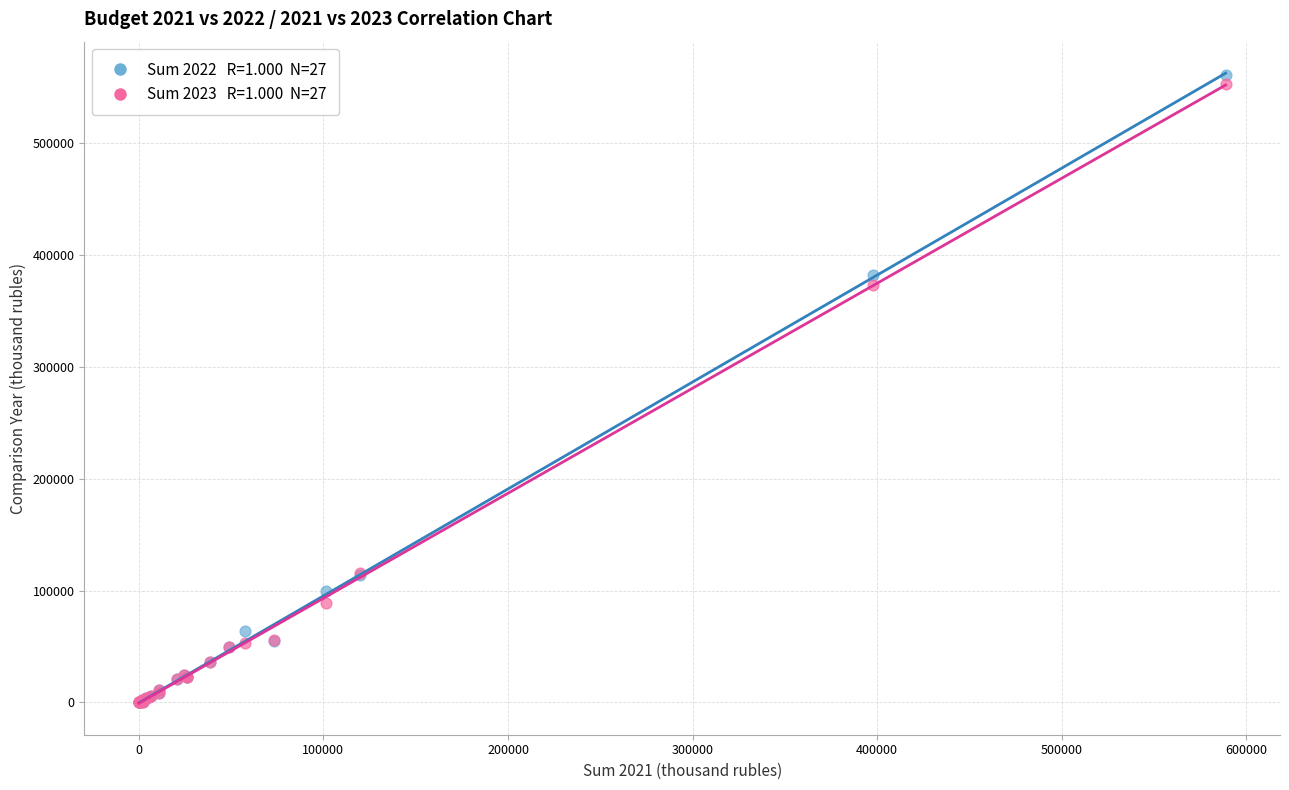

Across all series, what Y value is closest to 280415?

372513.7